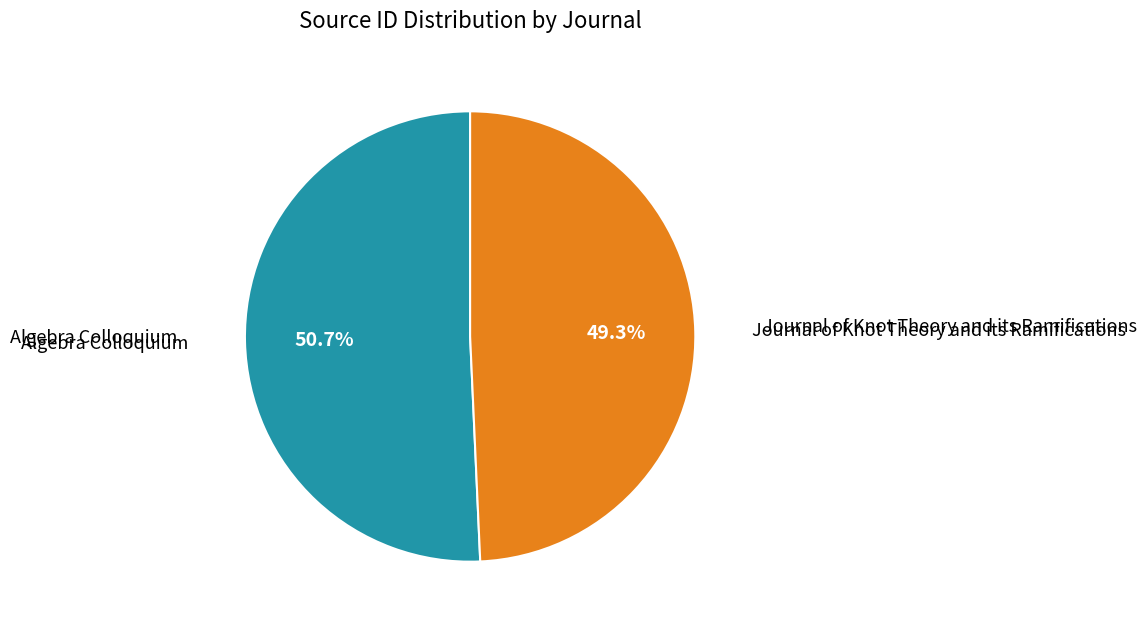

Count the number of slices in the pie.

2